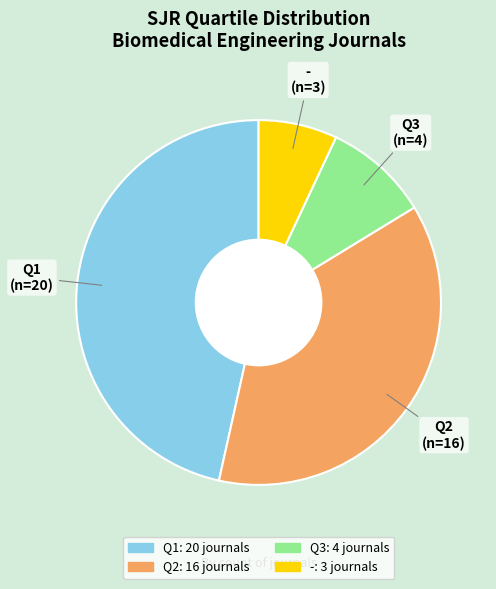

Does any single category account for the majority?

No